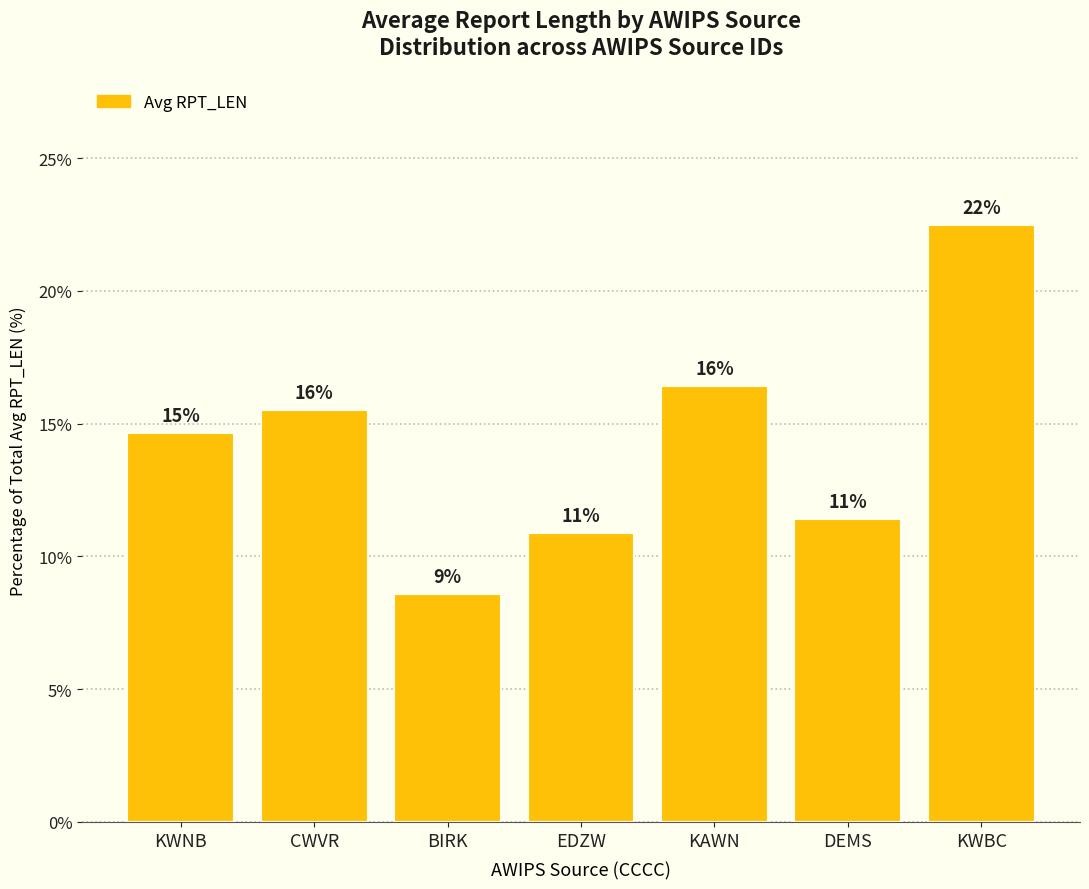

True or false: the data shows 15.5 at CWVR.

True